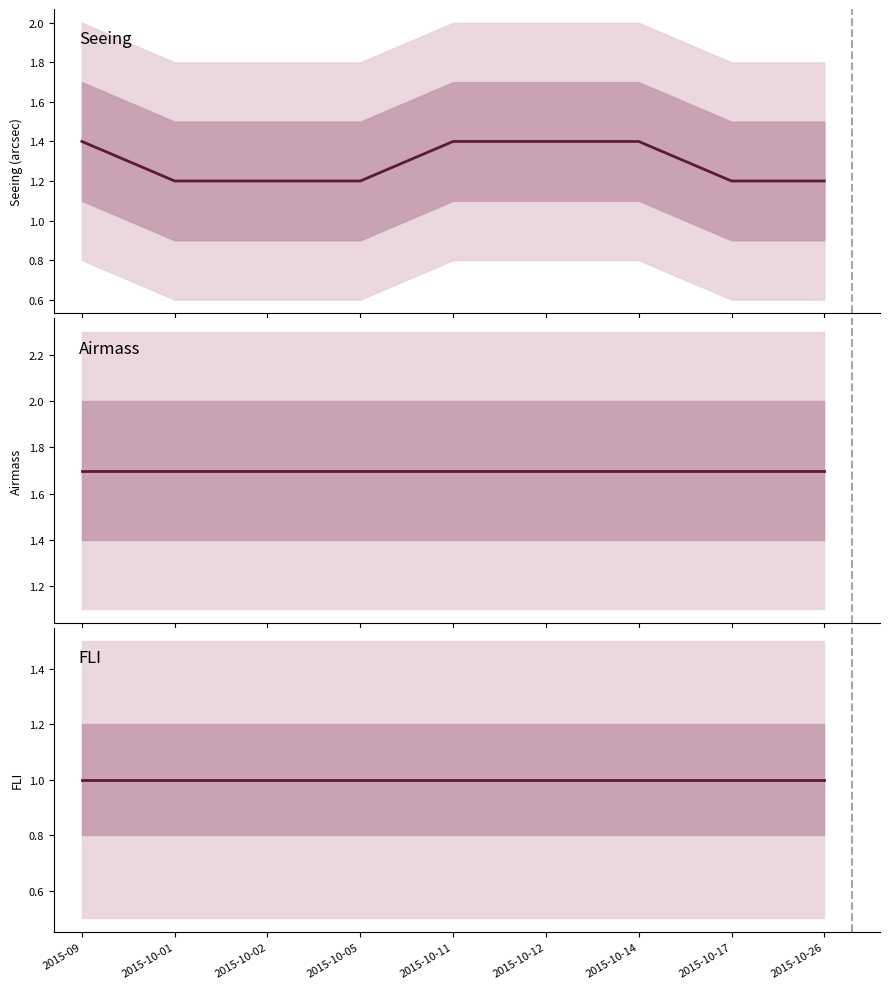

True or false: Airmass and FLI intersect in this chart.

False